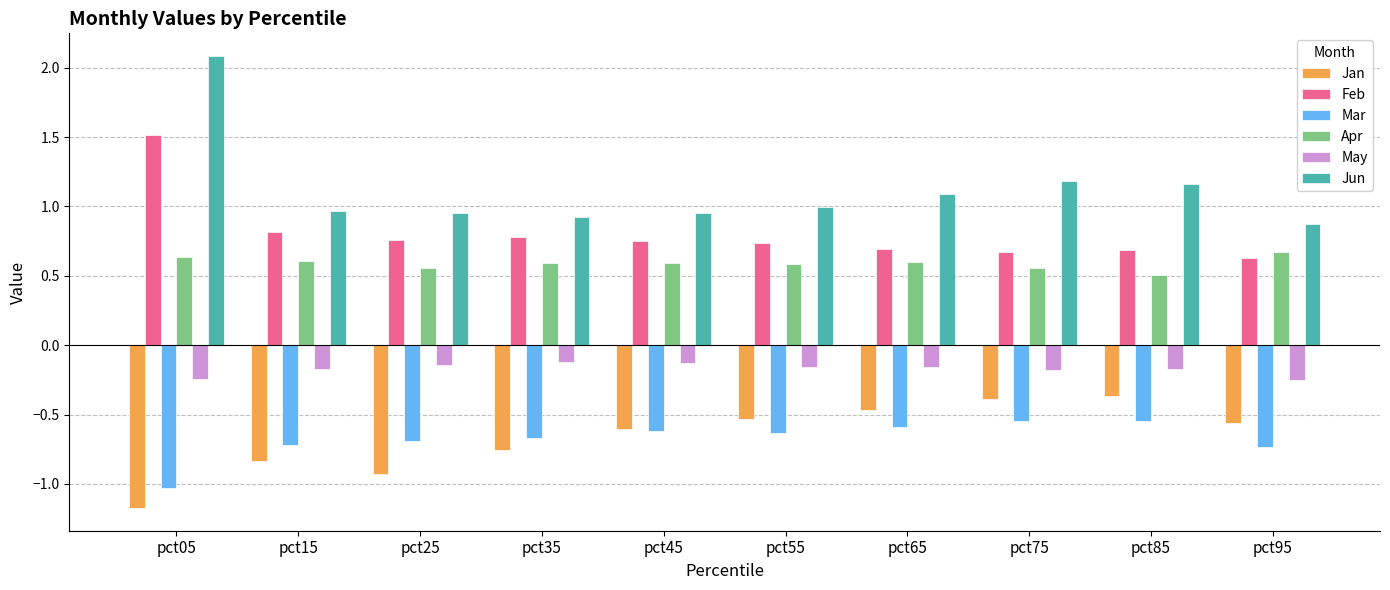

Rank the series by their maximum value, from highest to lowest.

Jun, Feb, Apr, May, Jan, Mar